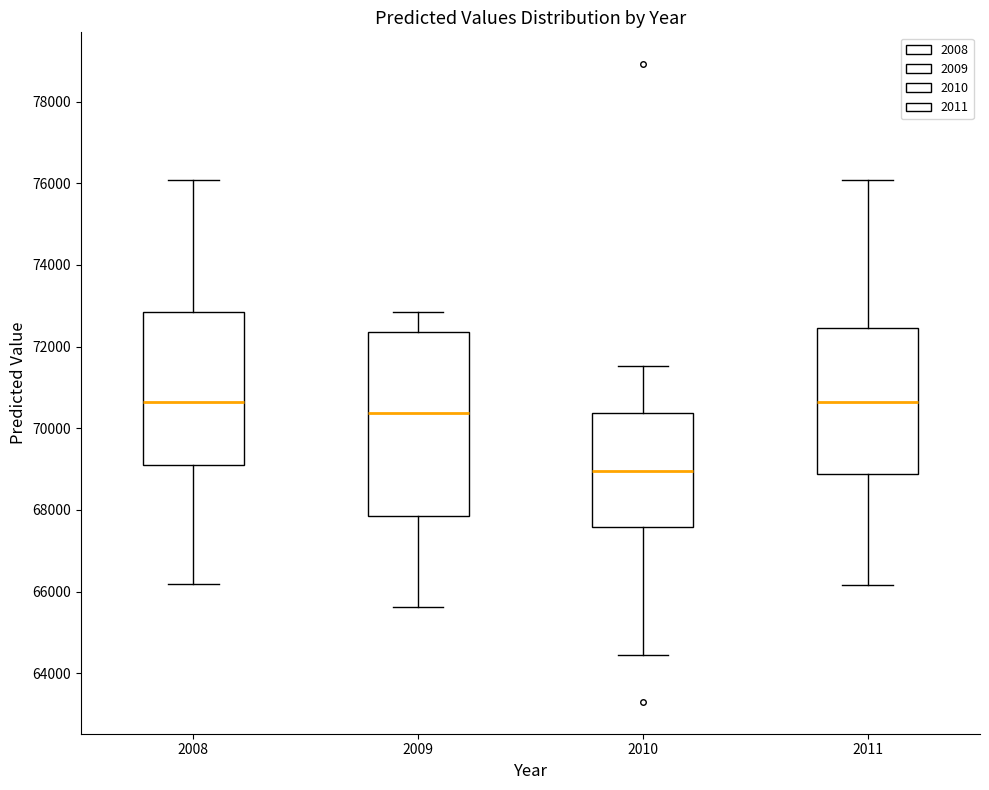

Reading left to right, transcribe this box plot: for each box, give where its median line is, the range the box spans, and where its two whiskers end, as read against the y-axis. The values are not printed on the chart, so give them approximately, as read against the axis.

2008: median 70600, box 69200 to 72800, whiskers 66200 to 76000
2009: median 70400, box 67800 to 72400, whiskers 65600 to 72800
2010: median 69000, box 67600 to 70400, whiskers 64400 to 71600
2011: median 70600, box 68800 to 72400, whiskers 66200 to 76000